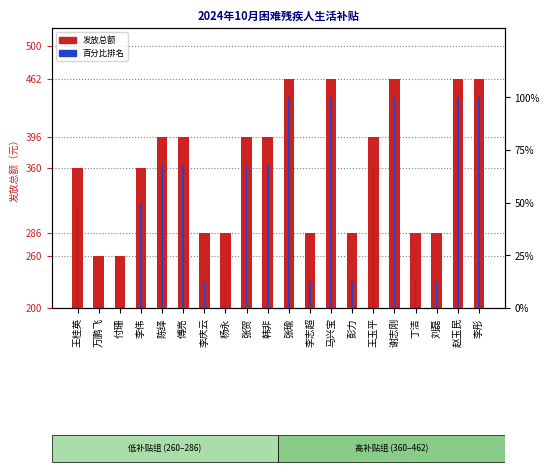

True or false: 百分比排名 has a value of 22.0 at 杨永.

False